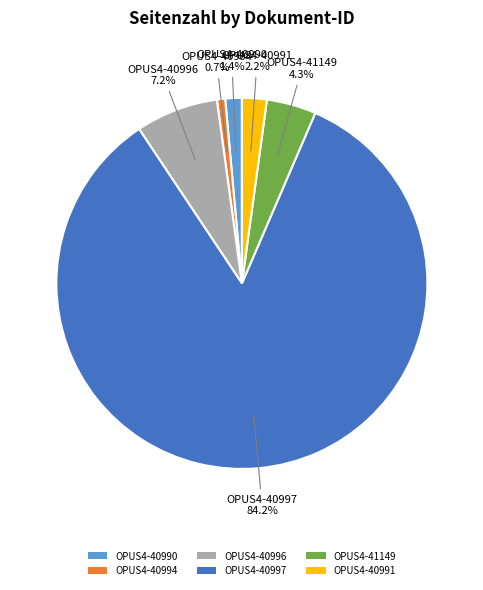

Rank the categories by value from highest to lowest.

OPUS4-40997, OPUS4-40996, OPUS4-41149, OPUS4-40991, OPUS4-40990, OPUS4-40994